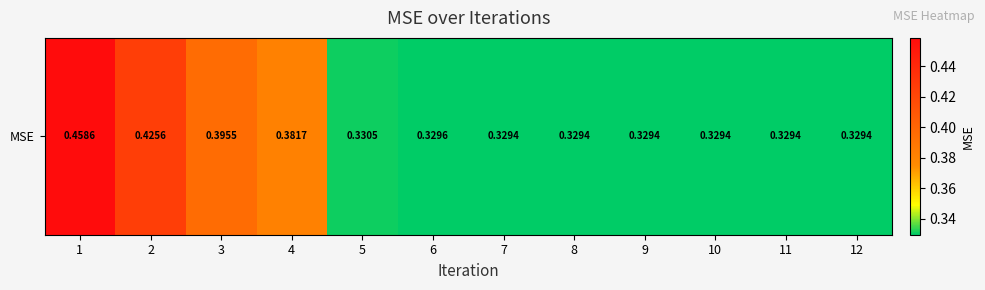

What is the difference between the maximum and minimum values?

0.1